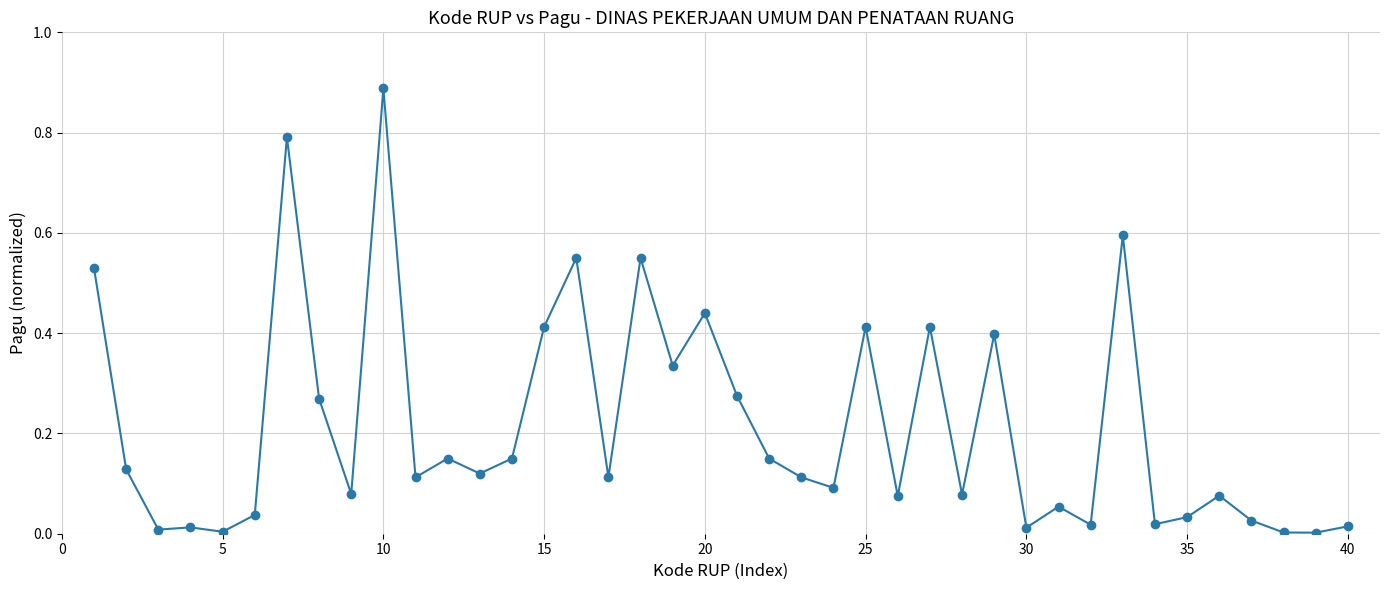

What is the difference between the second highest and minimum values?

0.8